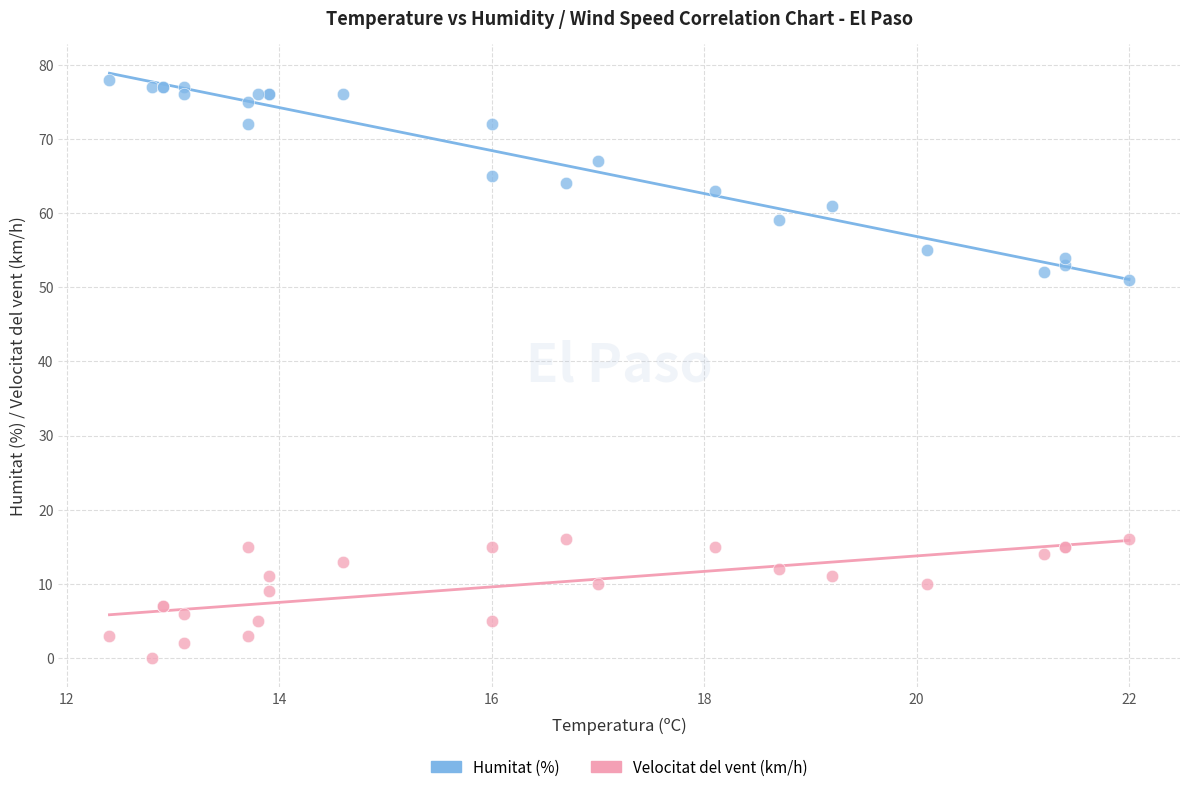

Across all series, what Y value is closest to 39?

51